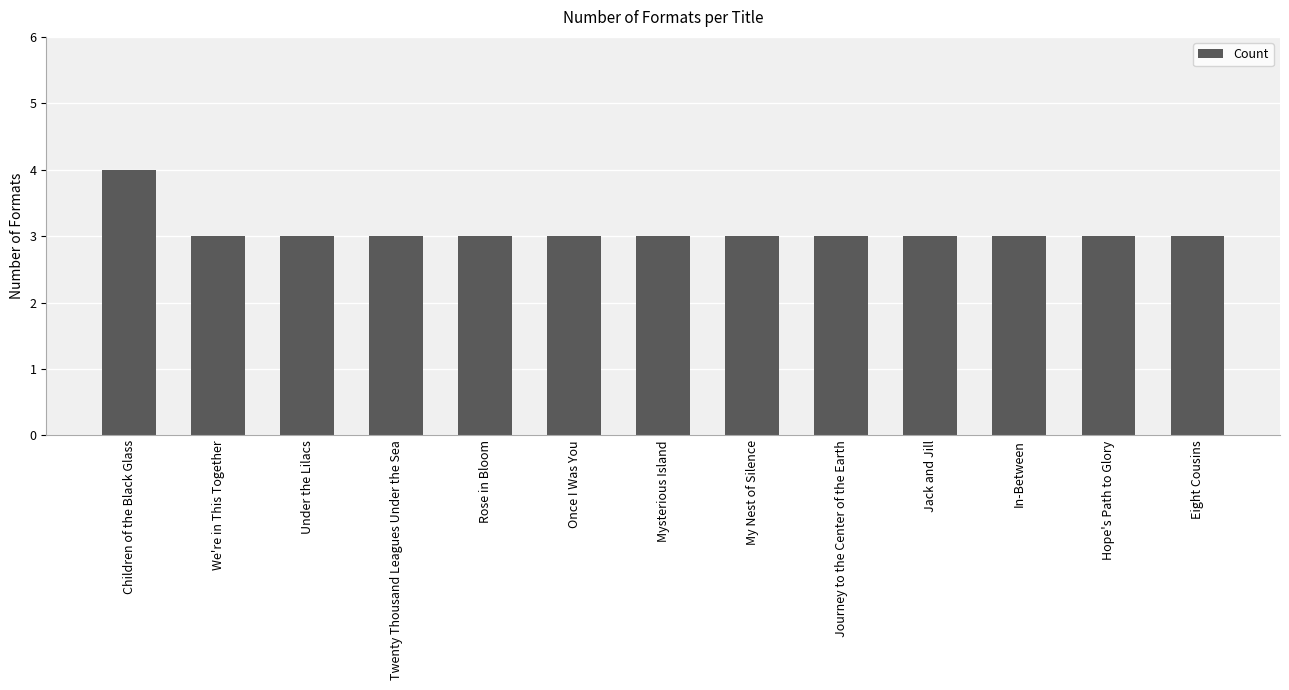

Reading left to right, list all the values displayed in this chart.

4	3	3	3	3	3	3	3	3	3	3	3	3